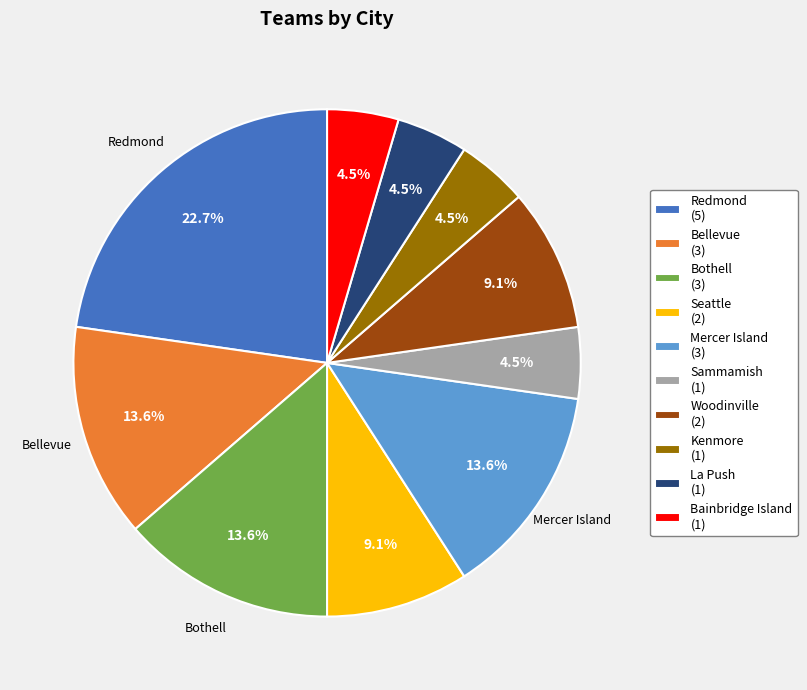

Which slice is the largest?

Redmond (5)